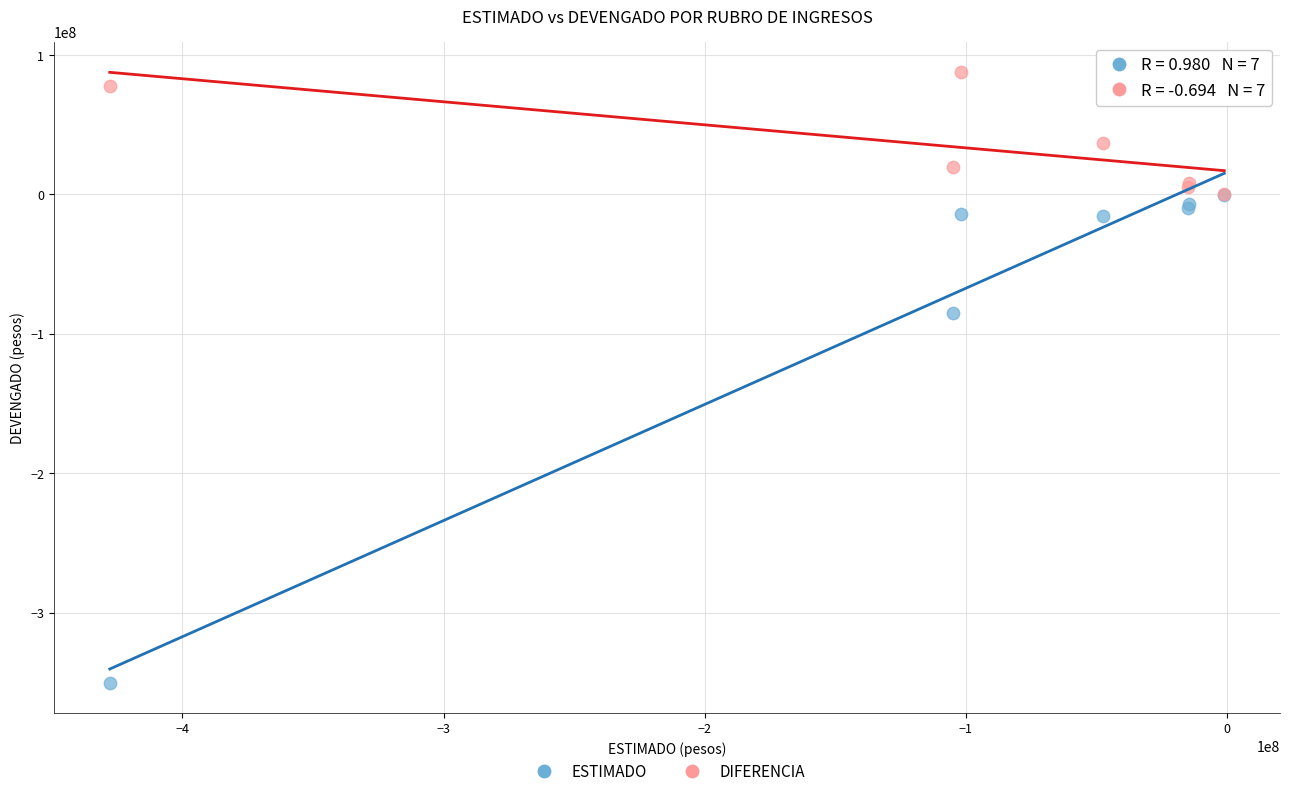

Which series contains the highest Y value?

DIFERENCIA